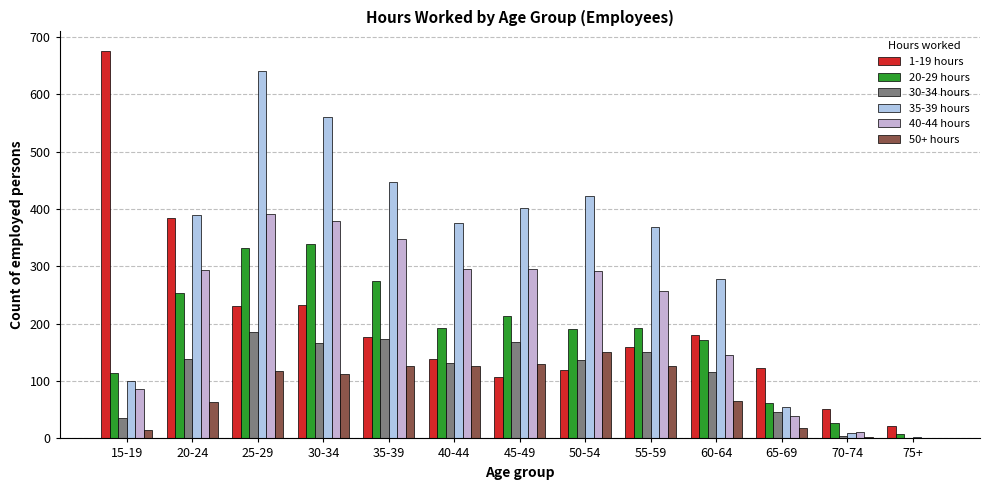

What is the value of the 1-19 hours bar at the 1st from the left?

676